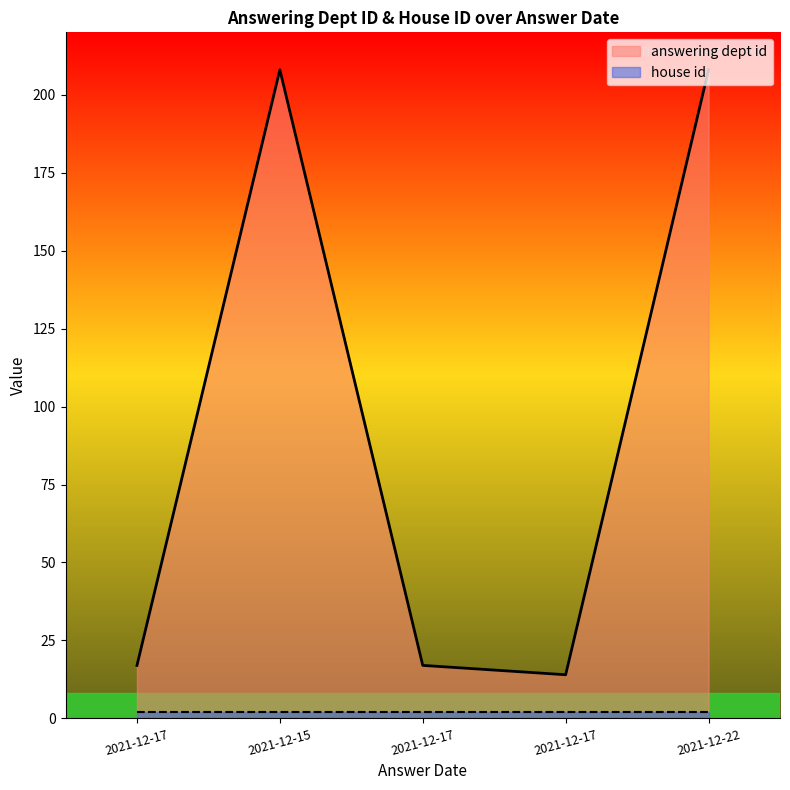

The value at 2021-12-17 is 25. True or false?

False